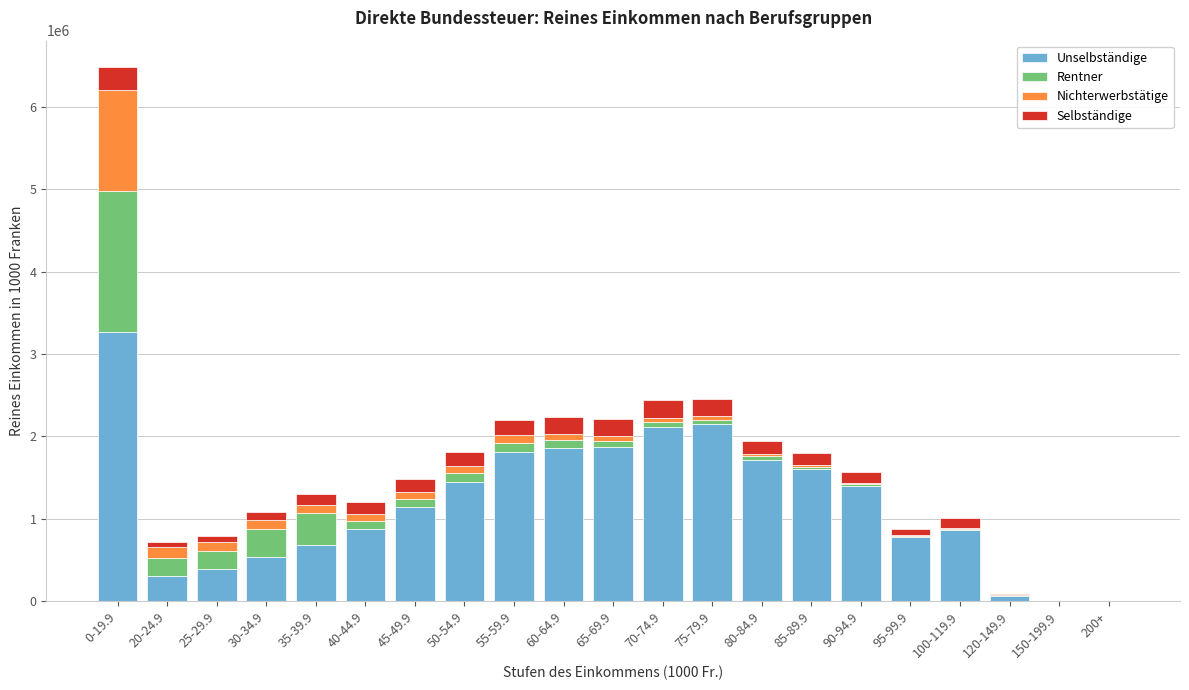

Which category has the highest value in the Unselbständige series?

0-19.9